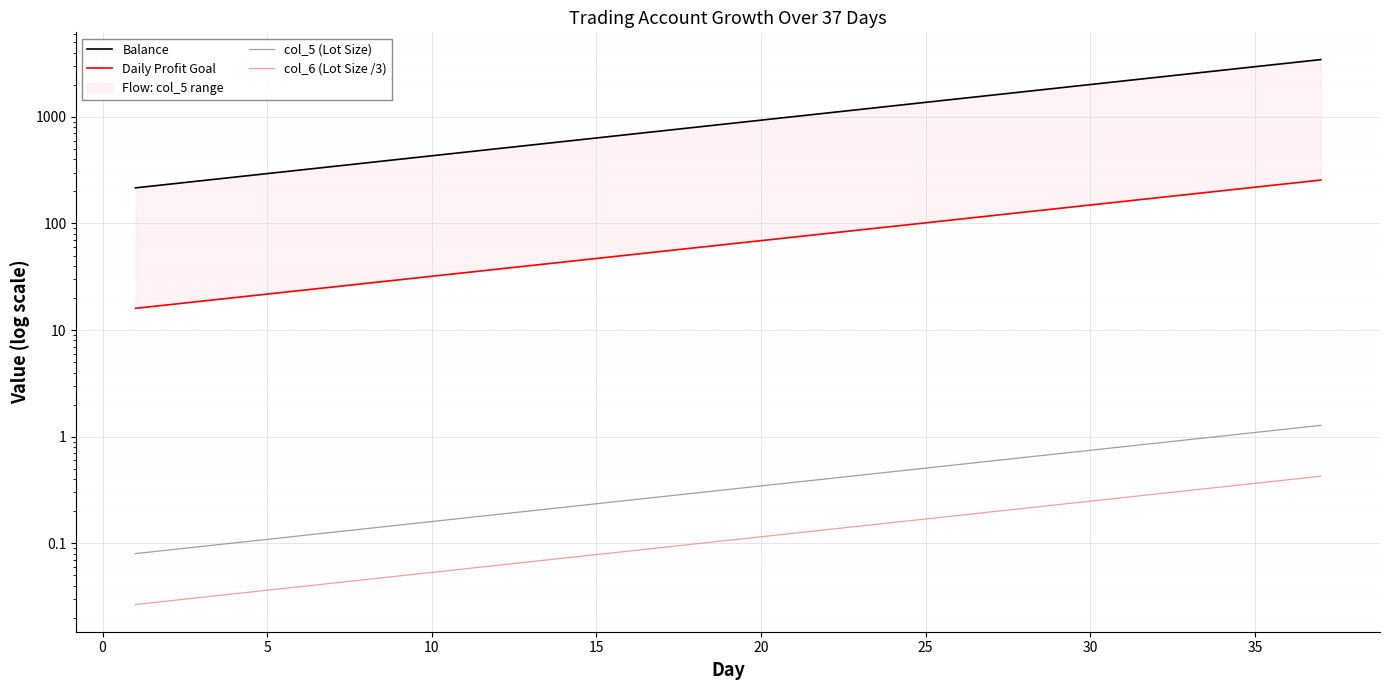

What is the value of the col_5 (Lot Size) point at the 20th from the left?

0.3